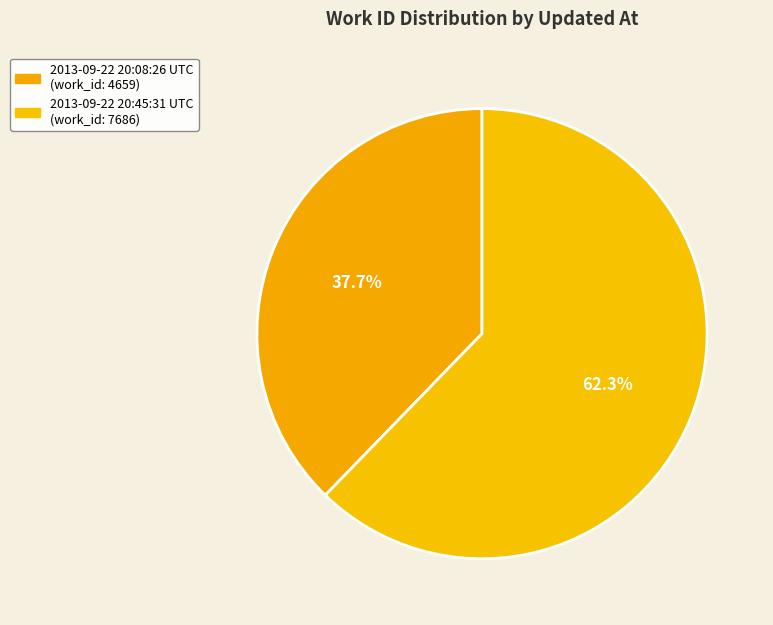

To the nearest percent, what portion does 2013-09-22 20:45:31 UTC represent?

62%